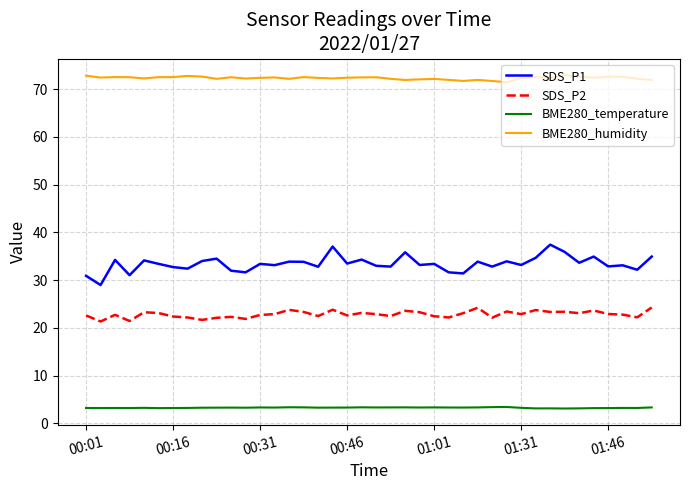

True or false: SDS_P1 and BME280_temperature intersect in this chart.

False